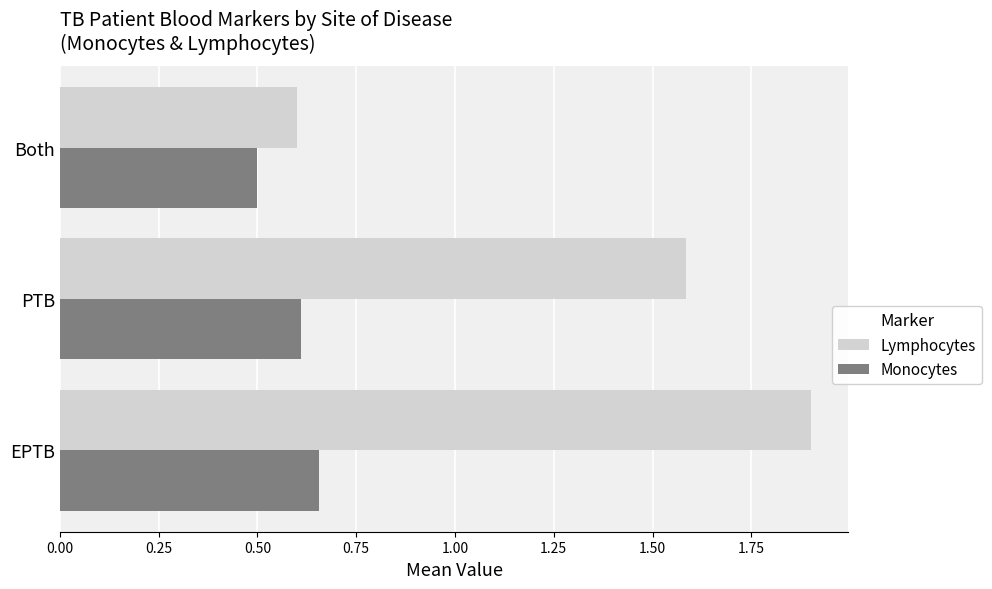

Which series changed the most between EPTB and PTB?

Lymphocytes